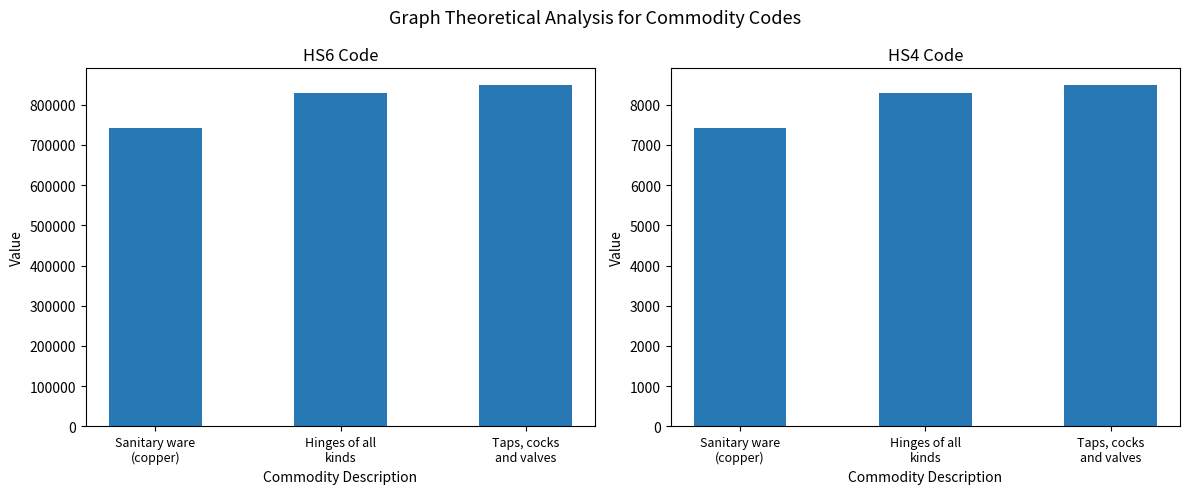

Reading right to left, list all the values displayed in this chart.

Commodity_Hs6Code: 848180	830210	741820
Commodity_Hs4Code: 8481	8302	7418